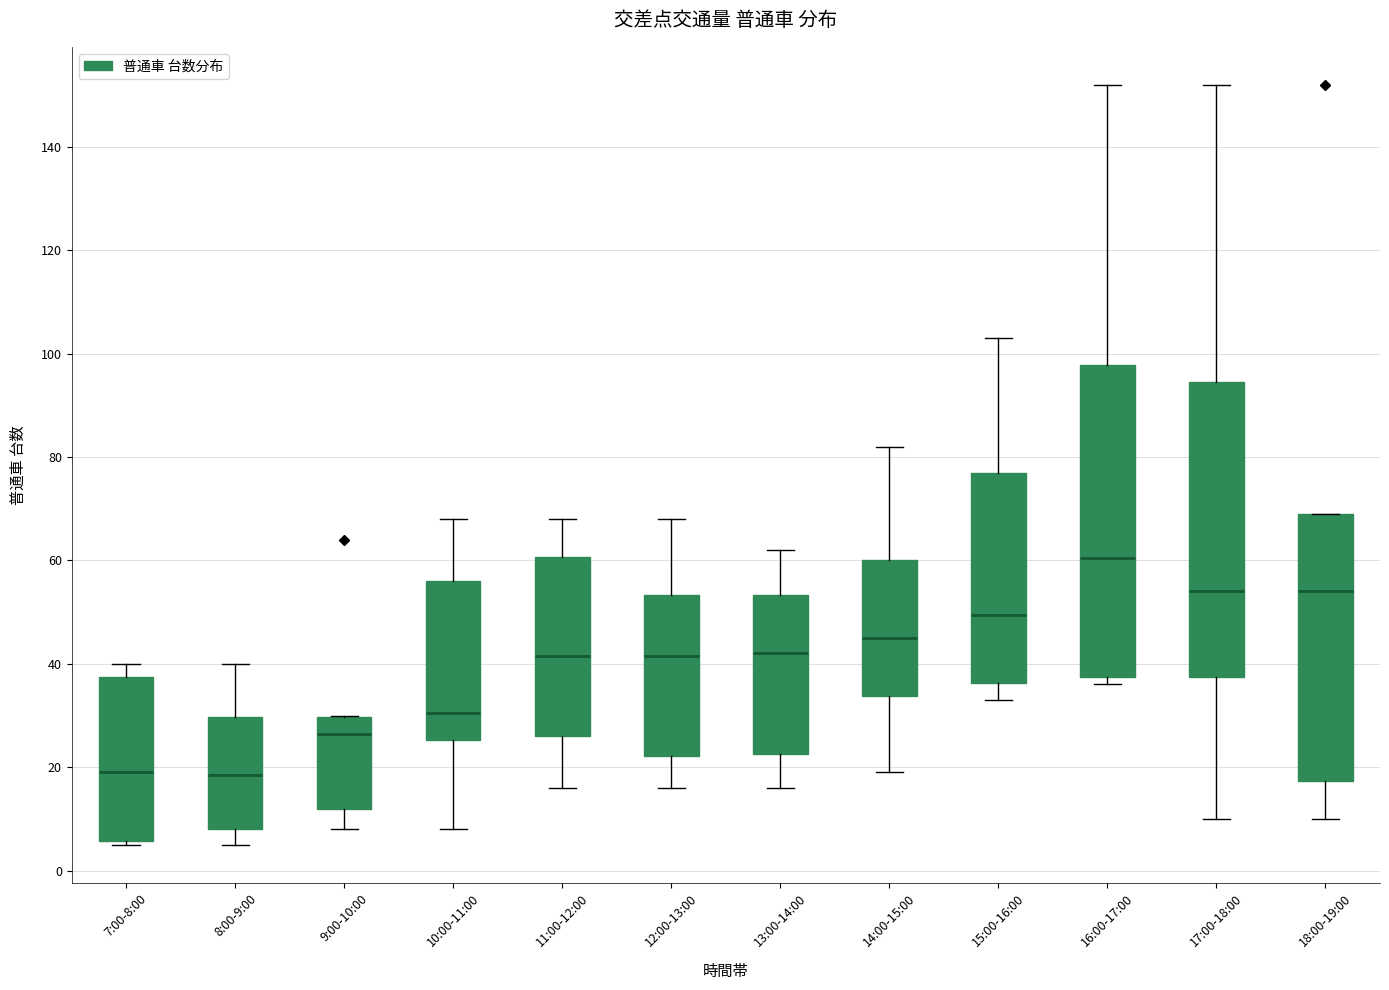

Reading left to right, transcribe this box plot: for each box, give where its median line is, the range the box spans, and where its two whiskers end, as read against the y-axis. The values are not printed on the chart, so give them approximately, as read against the axis.

7:00-8:00: median 20, box 6 to 38, whiskers 6 (just below the box's lower edge) to 40
8:00-9:00: median 18, box 8 to 30, whiskers 6 to 40
9:00-10:00: median 26, box 12 to 30, whiskers 8 to 30
10:00-11:00: median 30, box 26 to 56, whiskers 8 to 68
11:00-12:00: median 42, box 26 to 60, whiskers 16 to 68
12:00-13:00: median 42, box 22 to 54, whiskers 16 to 68
13:00-14:00: median 42, box 22 to 54, whiskers 16 to 62
14:00-15:00: median 46, box 34 to 60, whiskers 20 to 82
15:00-16:00: median 50, box 36 to 78, whiskers 34 to 104
16:00-17:00: median 60, box 38 to 98, whiskers 36 to 152
17:00-18:00: median 54, box 38 to 94, whiskers 10 to 152
18:00-19:00: median 54, box 18 to 70, whiskers 10 to 70